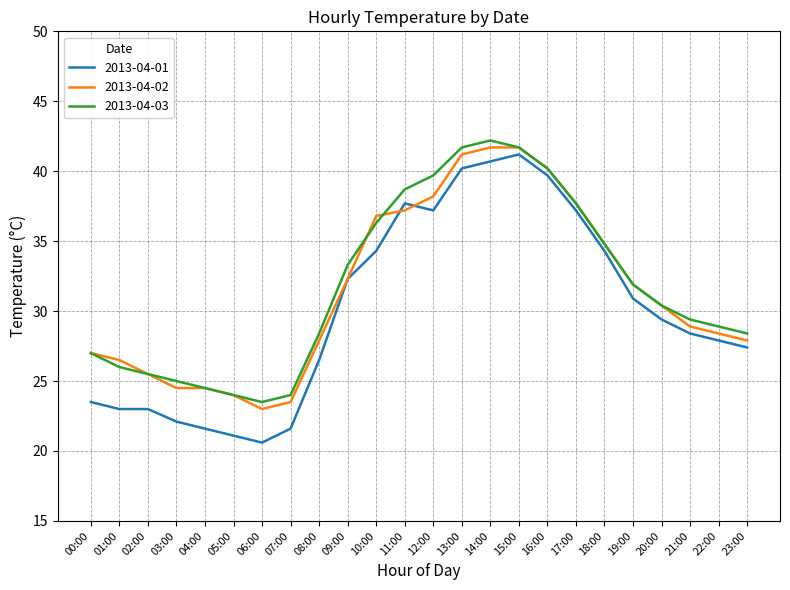

Reading left to right, transcribe all the data shown in this chart.

2013-04-01: 23.5	23.0	23.0	22.1	21.6	21.1	20.6	21.6	26.5	32.3	34.3	37.7	37.2	40.2	40.7	41.2	39.7	37.2	34.3	30.9	29.4	28.4	27.9	27.4
2013-04-02: 27.0	26.5	25.5	24.5	24.5	24.0	23.0	23.5	27.9	32.3	36.8	37.2	38.2	41.2	41.7	41.7	40.2	37.7	34.8	31.9	30.4	28.9	28.4	27.9
2013-04-03: 27.0	26.0	25.5	25.0	24.5	24.0	23.5	24.0	28.4	33.3	36.3	38.7	39.7	41.7	42.2	41.7	40.2	37.7	34.8	31.9	30.4	29.4	28.9	28.4